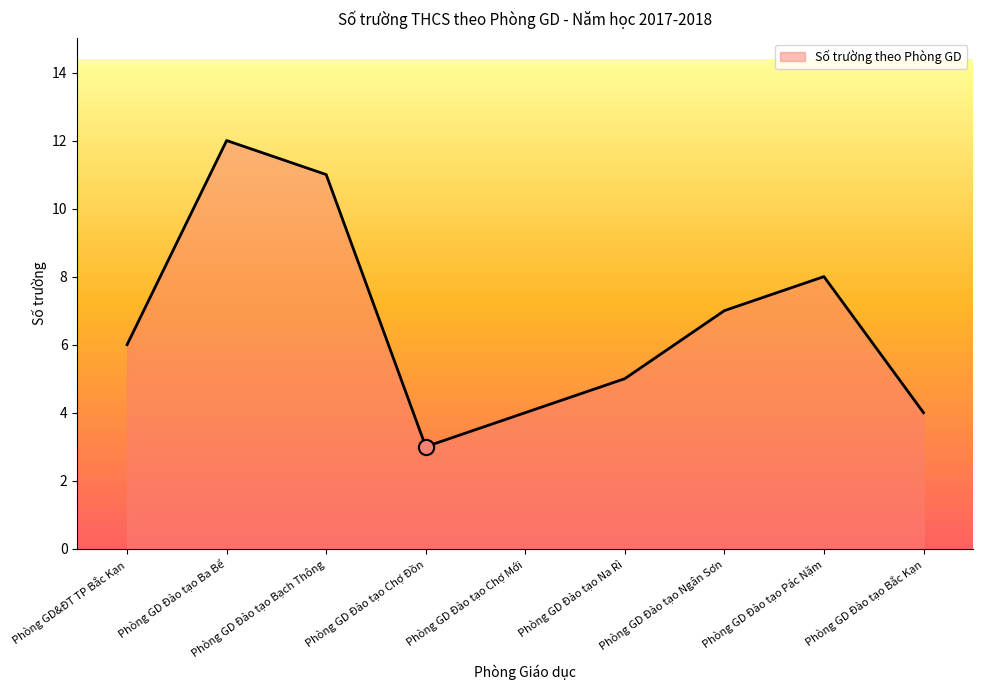

What is the ratio of the value at Phòng GD Đào tạo Pác Nặm to the value at Phòng GD&ĐT TP Bắc Kạn?

1.3